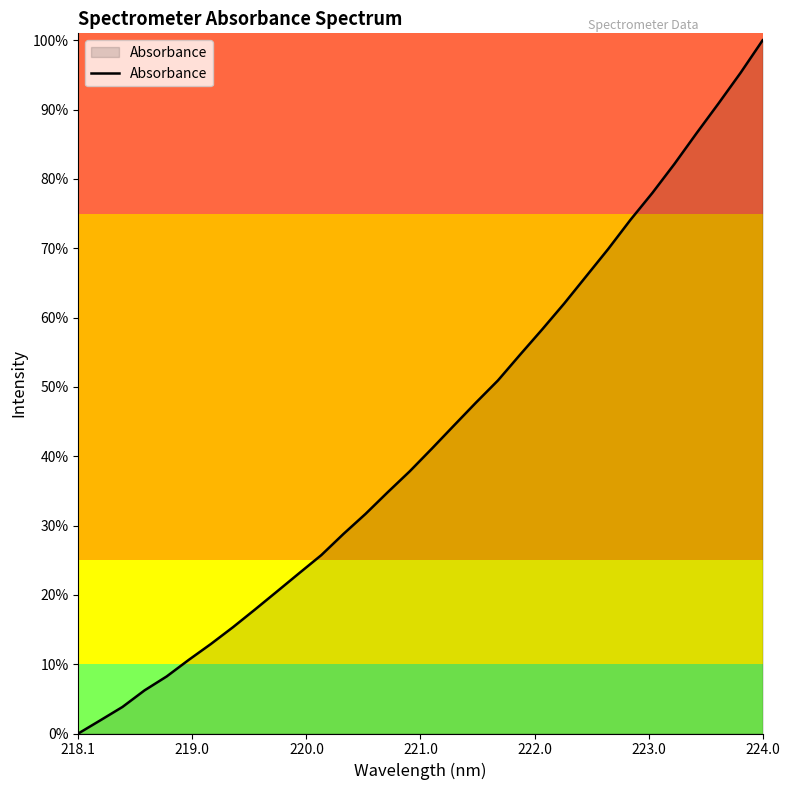

Does the chart have visible grid lines?

No